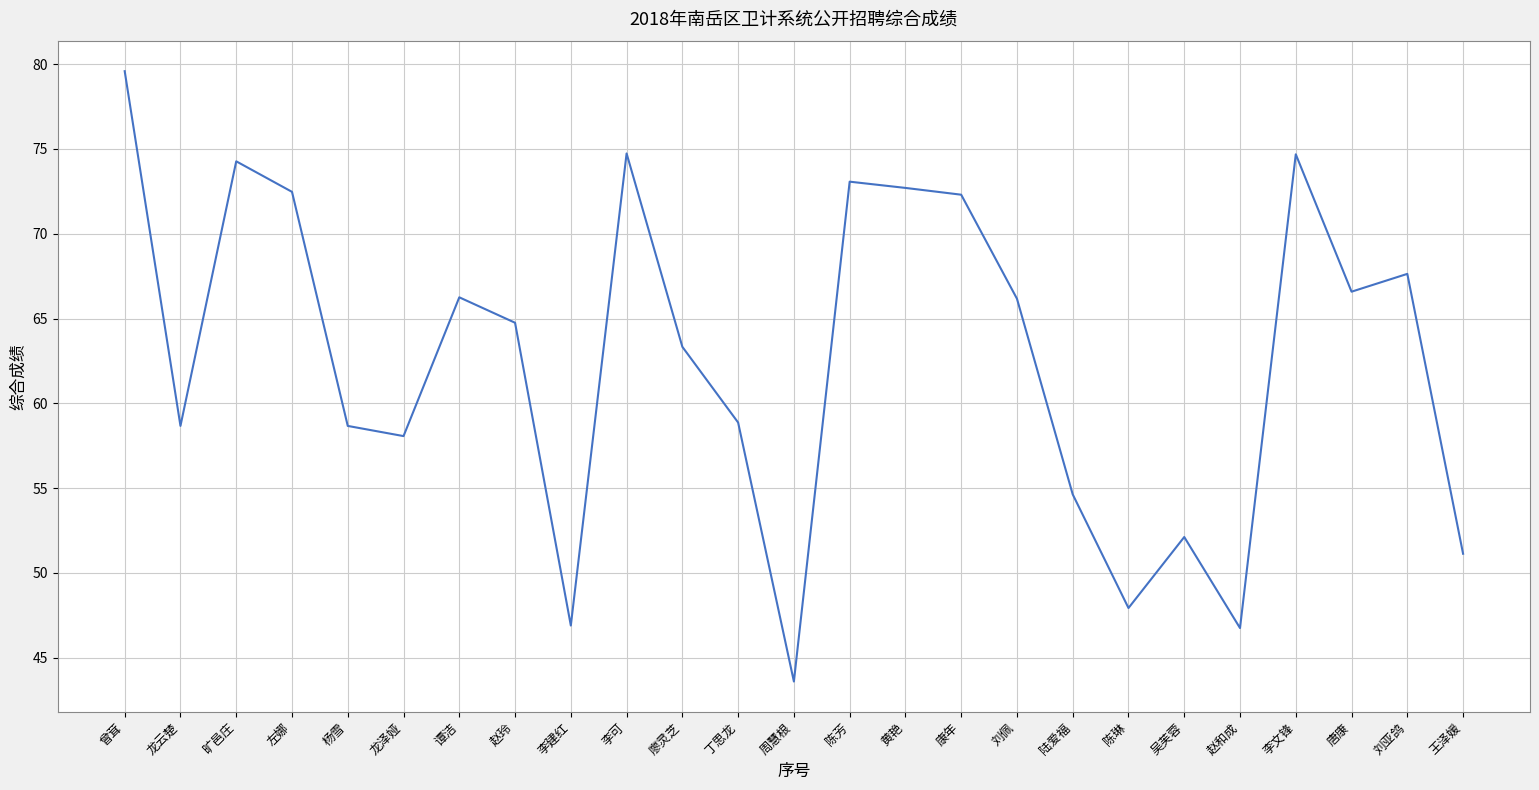

Between 陆爱福 and 左娜, which is larger?

左娜